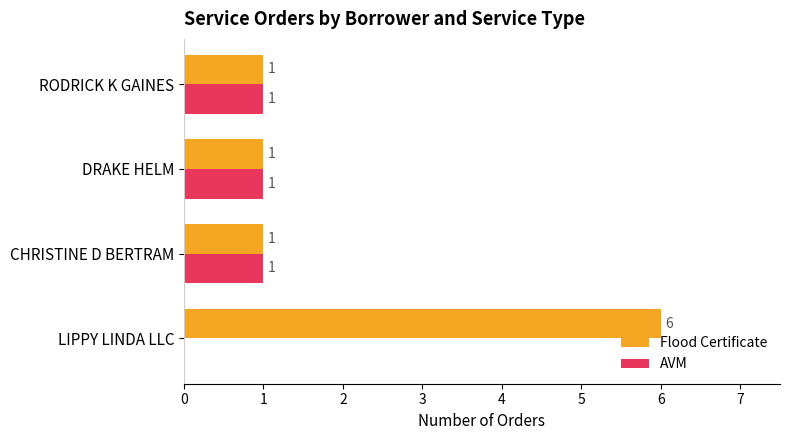

The Flood Certificate series shows 6 at LIPPY LINDA LLC. True or false?

True